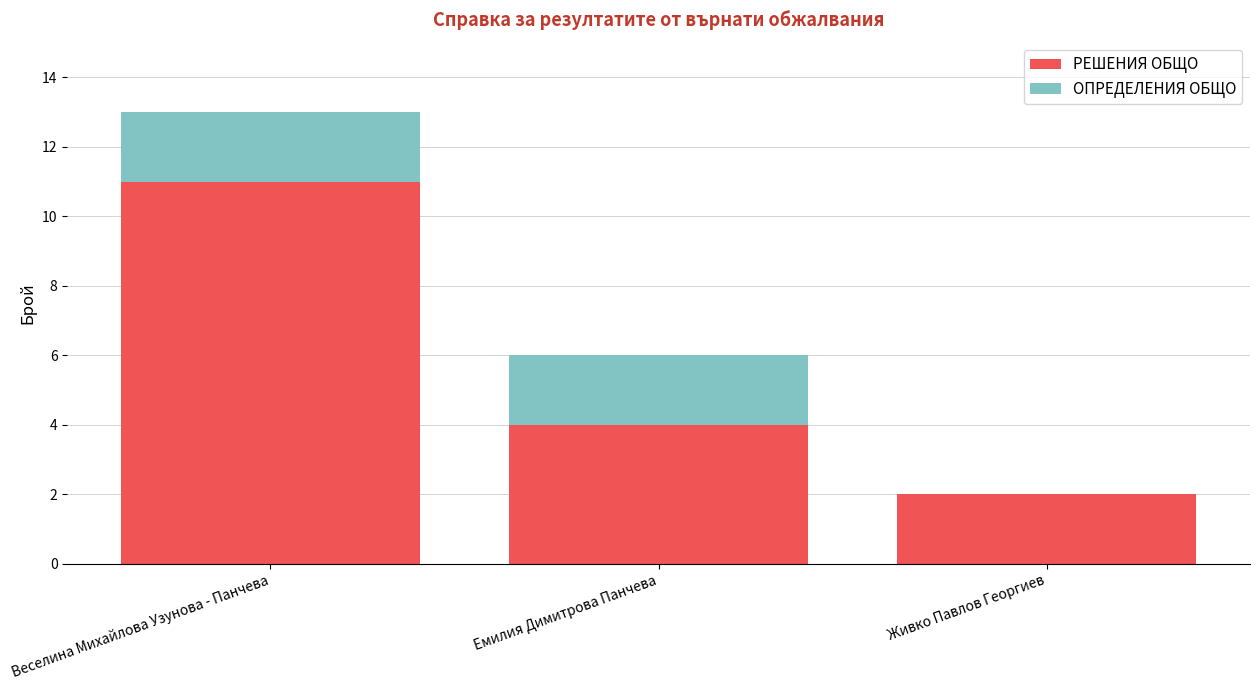

What is the sum of the РЕШЕНИЯ ОБЩО values at Емилия Димитрова Панчева and Живко Павлов Георгиев?

6